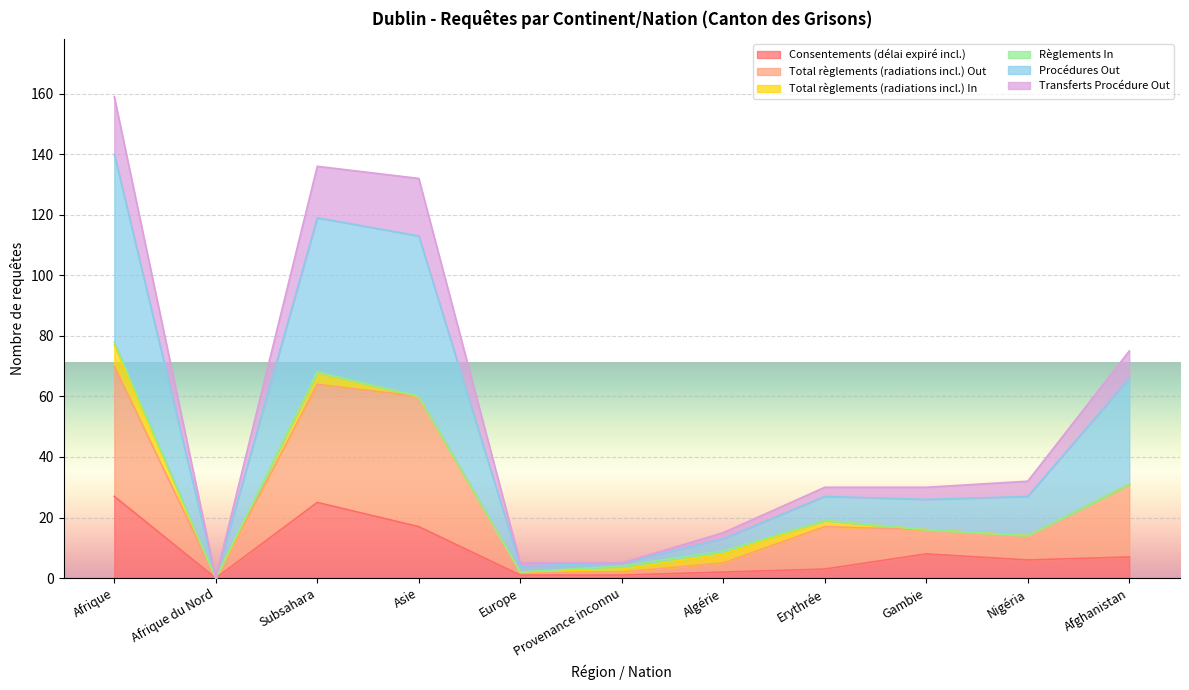

Is it true that Procédures Out equals 1 at Europe?

False